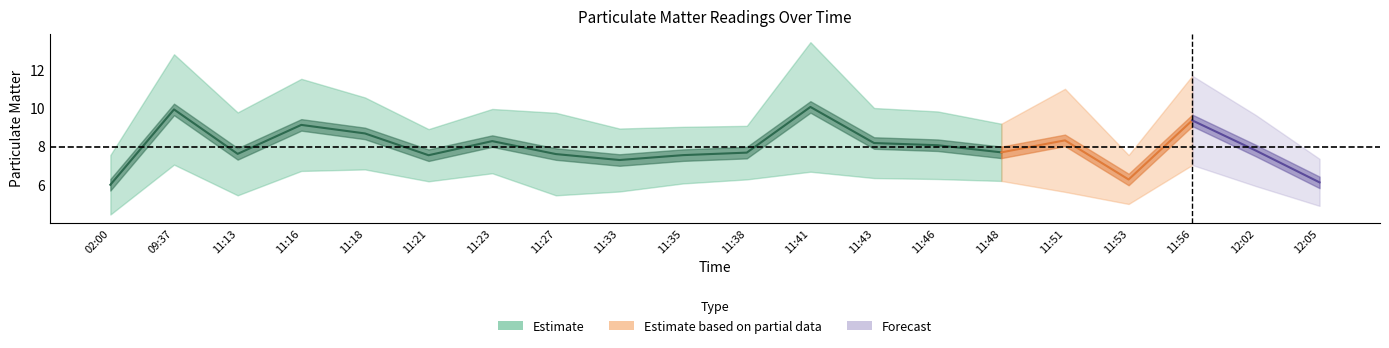

True or false: P1 and P2 cross at least once.

False